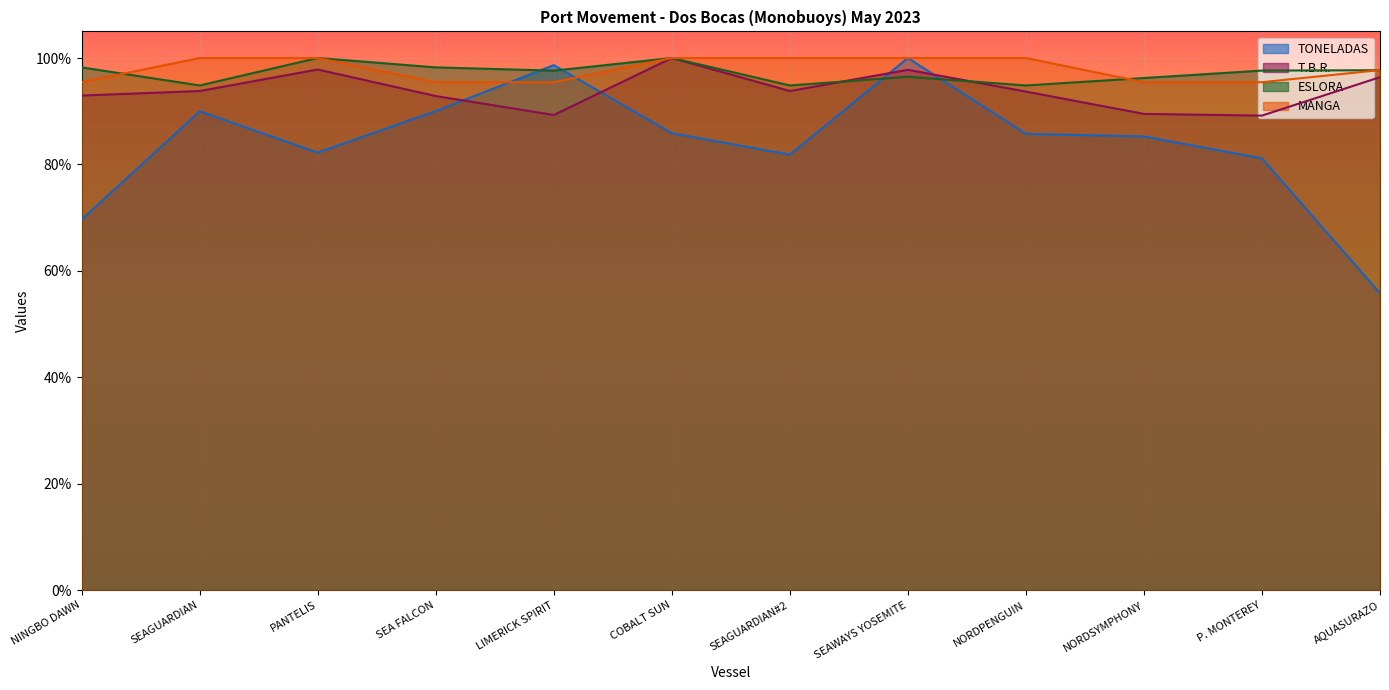

Which has a higher value, SEA FALCON or P. MONTEREY?

SEA FALCON